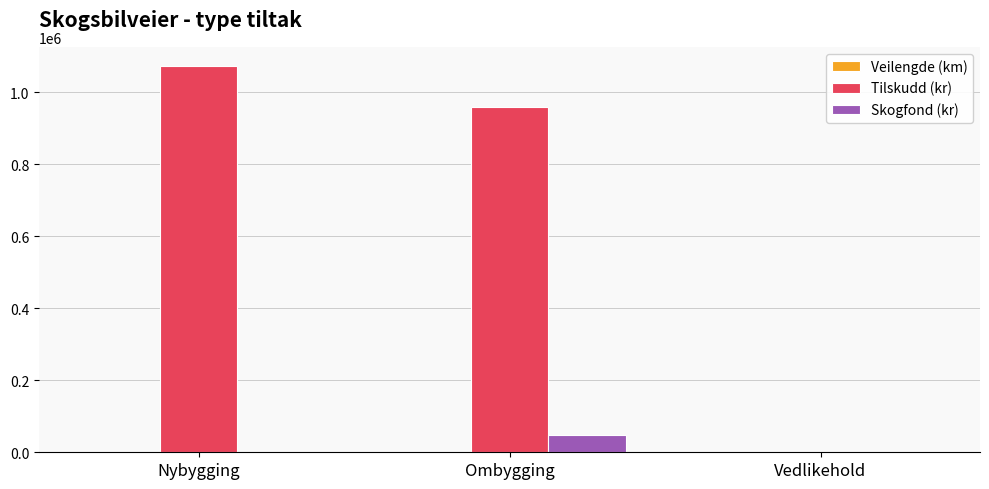

Which series has the largest total across all categories?

Tilskudd (kr)